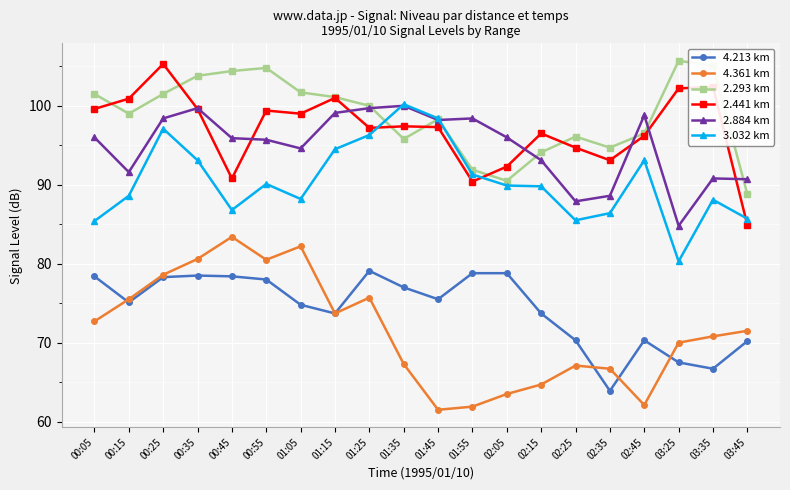

True or false: 4.213 km has a value of 44.8 at 01:45.

False